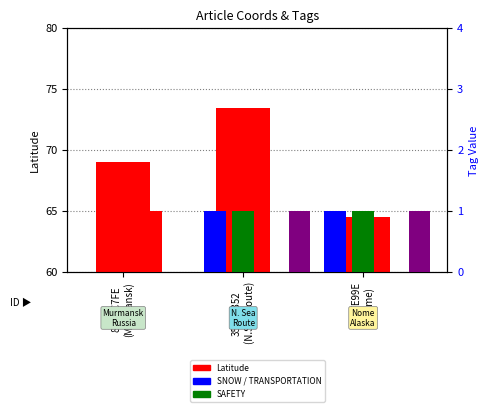

Which series has the largest total across all categories?

Latitude